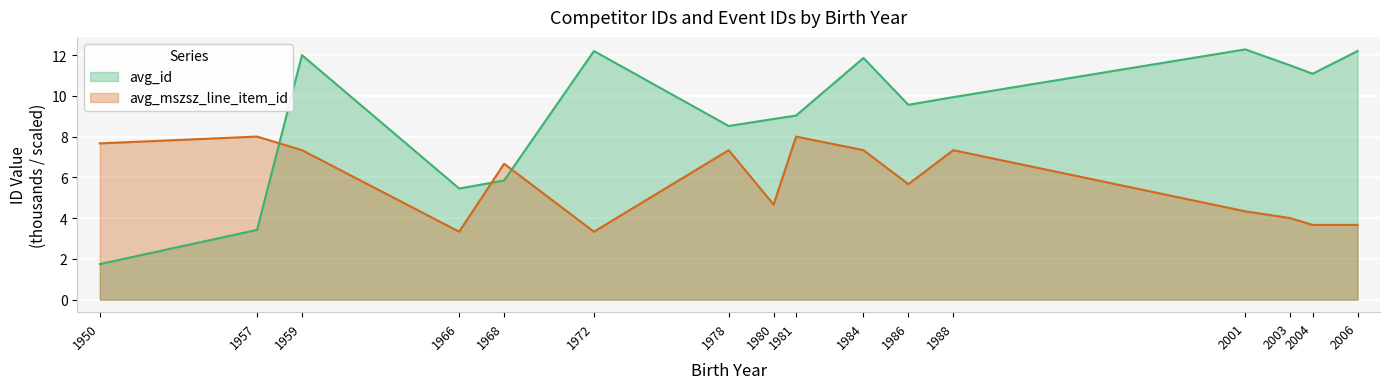

Count the number of categories in the chart.

16